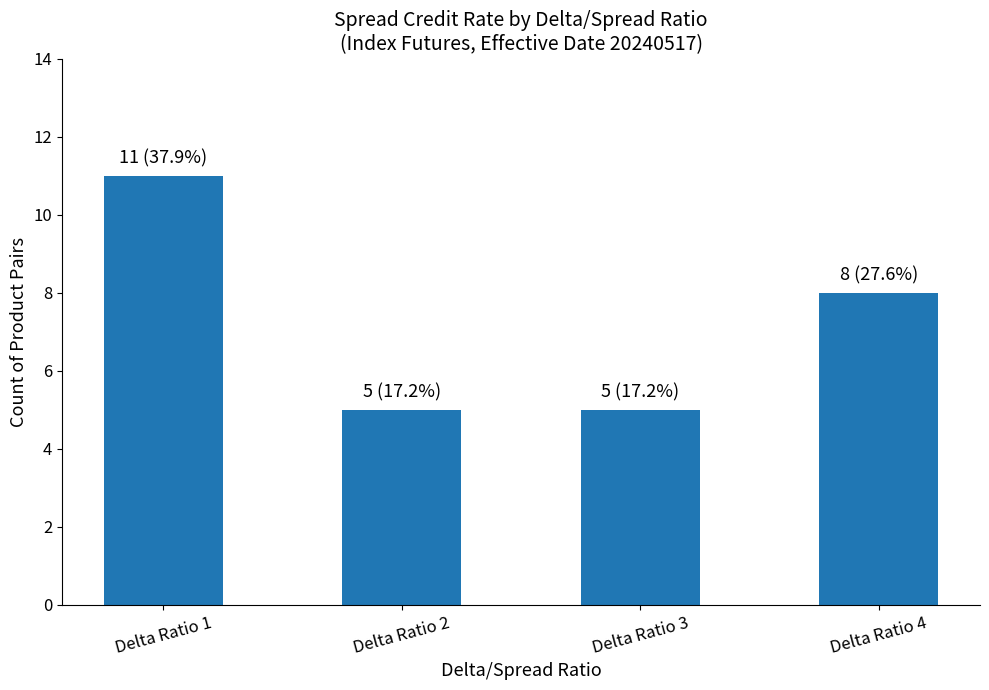

What is the change in value from Delta Ratio 1 to Delta Ratio 2?

-6